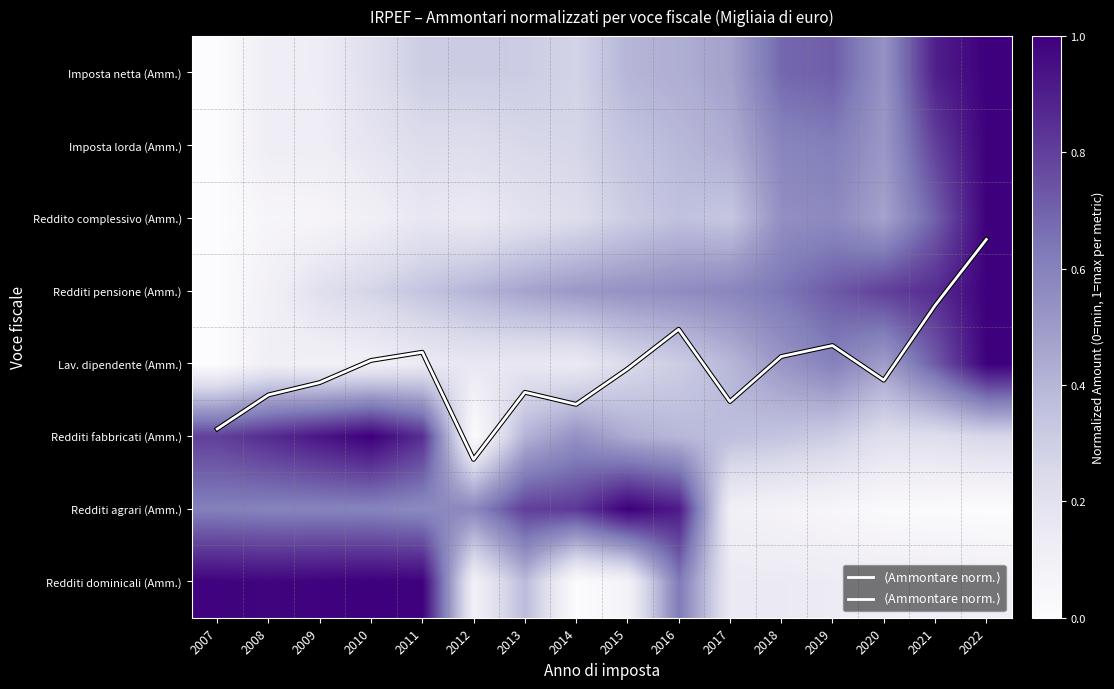

Which category has the lowest value across all series?

2014